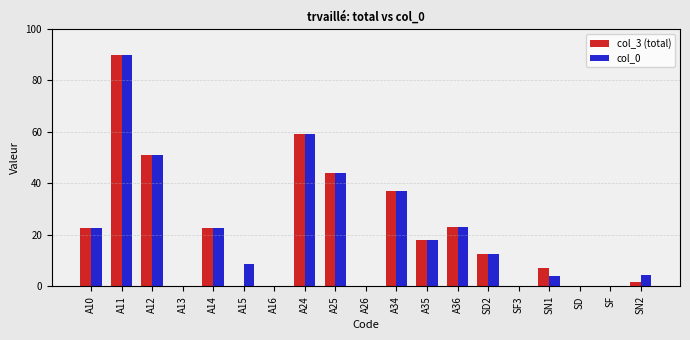

How many data points does each series have?

19